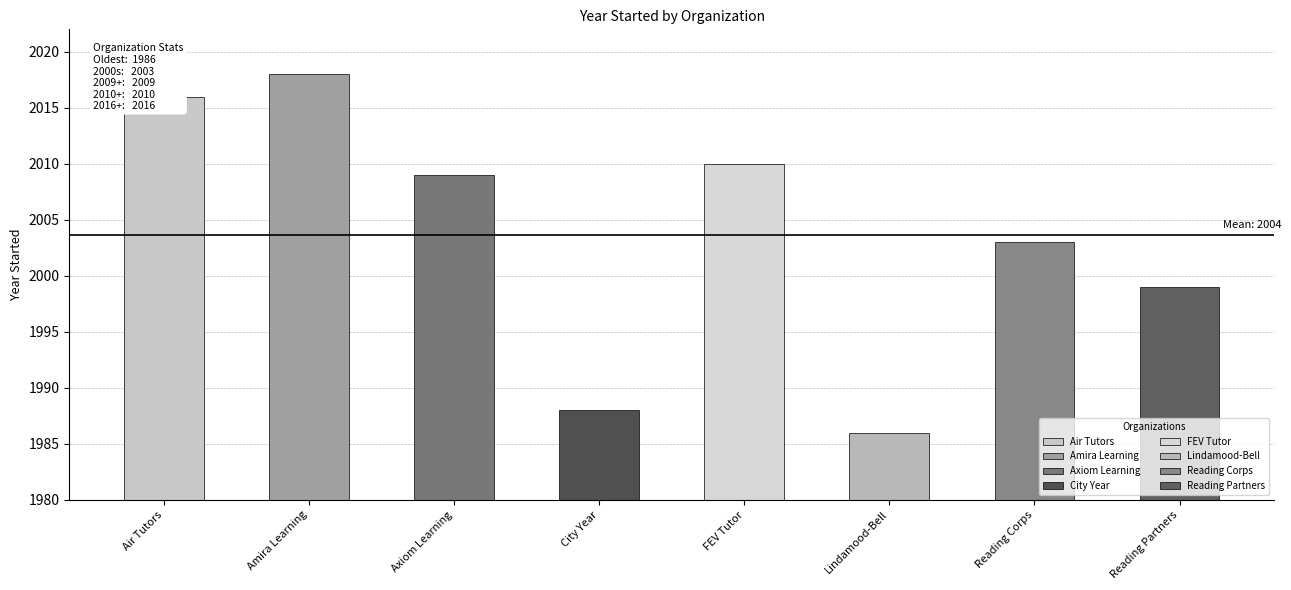

What position from the left is Lindamood-Bell?

6